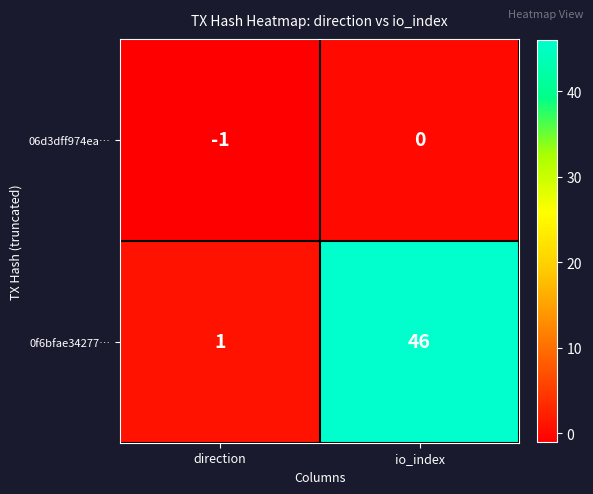

Which label corresponds to the smallest value in the chart?

direction